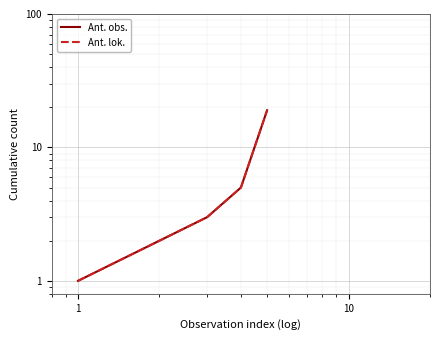

What is the highest value of the Ant. obs. series?

19